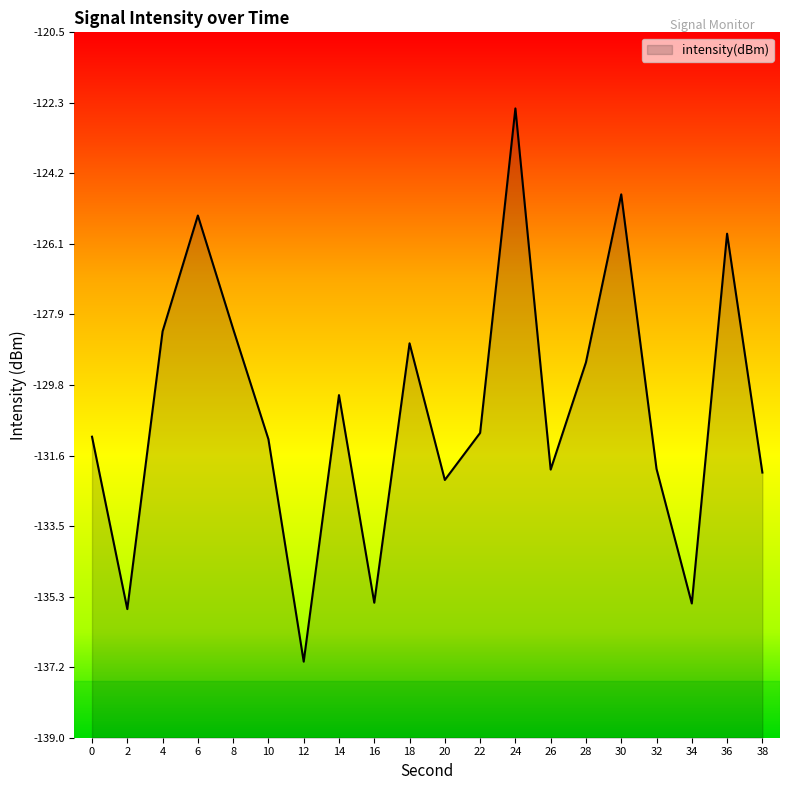

Where does the data first go above -131?

4